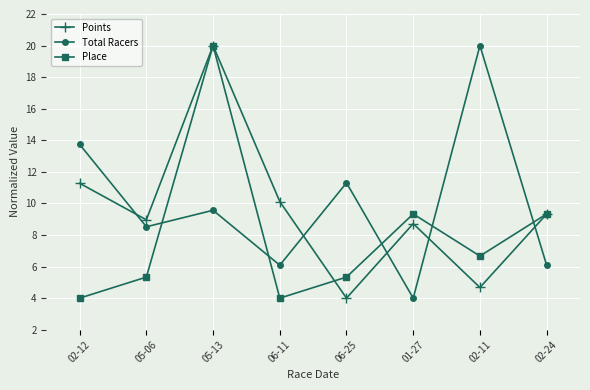

Reading left to right, what are all the values shown in this chart?

Points: 11.3	9.0	20.0	10.1	4.0	8.7	4.7	9.3
Total Racers: 13.7	8.5	9.6	6.1	11.3	4.0	20.0	6.1
Place: 4.0	5.3	20.0	4.0	5.3	9.3	6.7	9.3